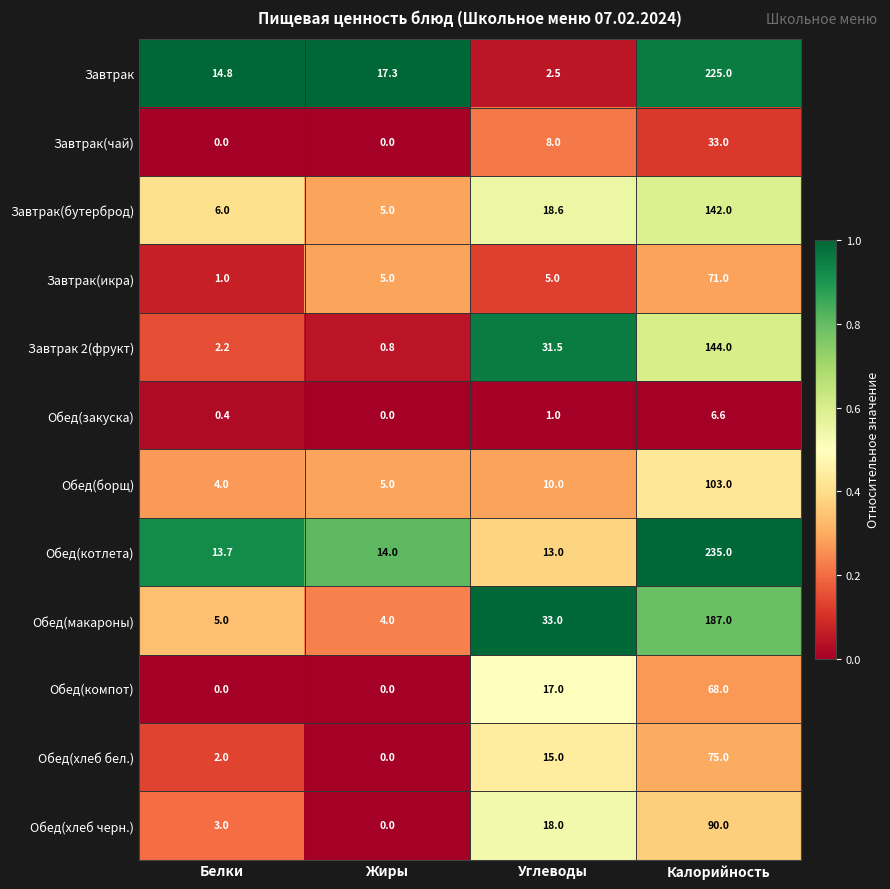

Between Белки and Жиры, which series saw the biggest shift?

Завтрак(икра)